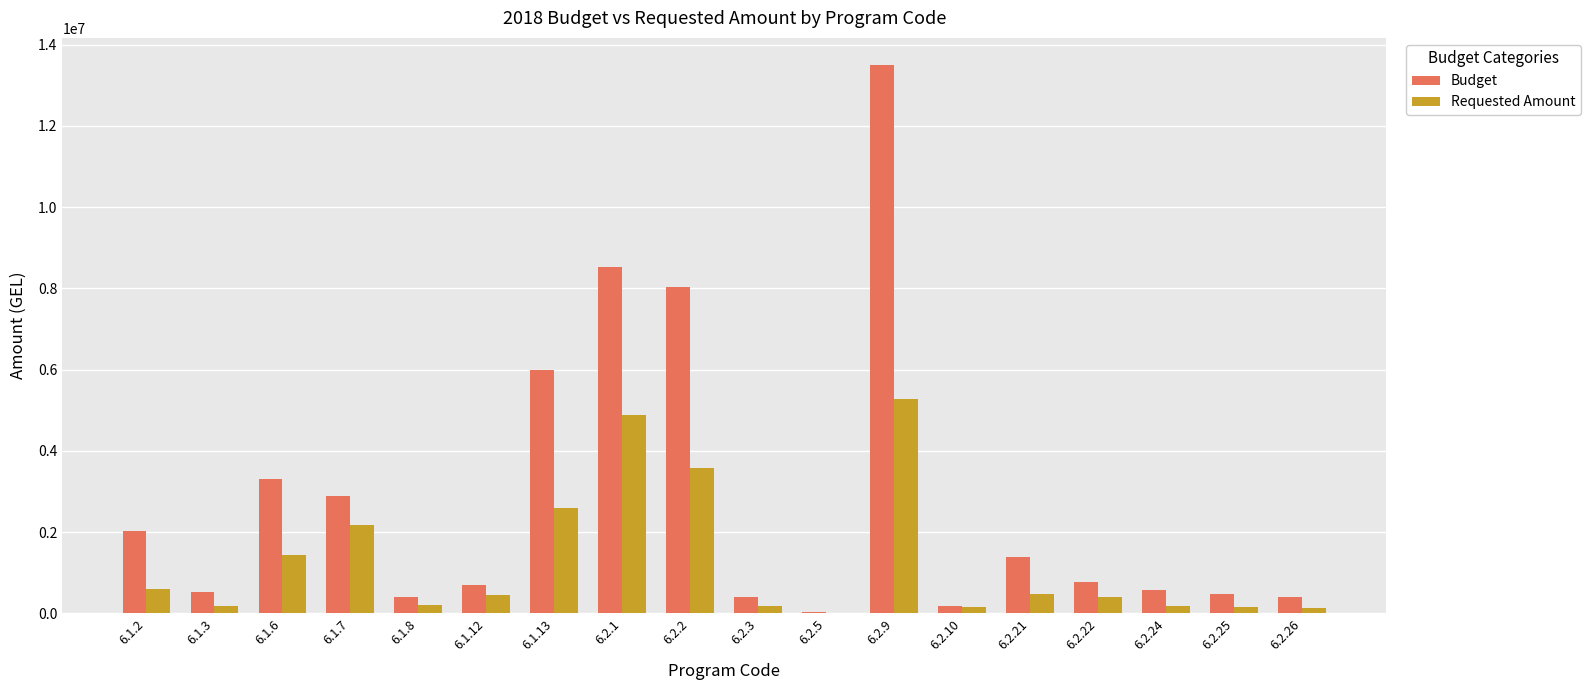

At which label does Requested Amount first exceed 448003?

6.1.2